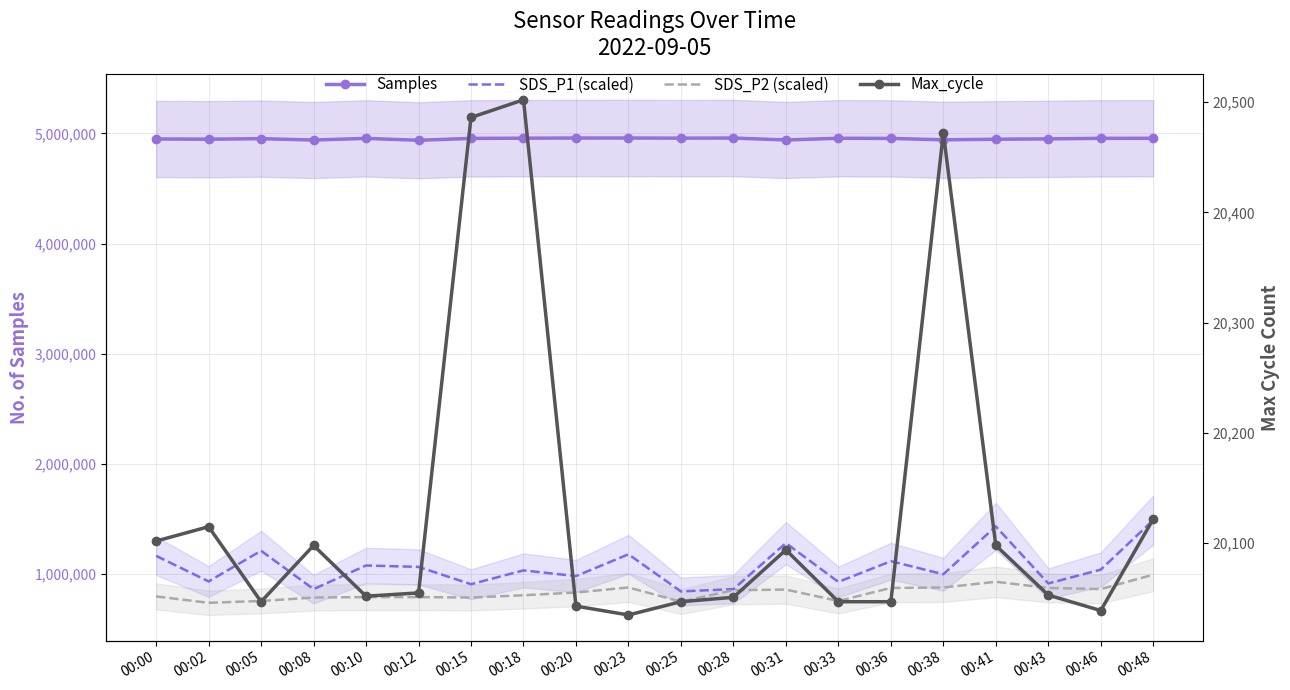

Rank the series at 00:15 from lowest to highest value.

Max_cycle, SDS_P2 (scaled), SDS_P1 (scaled), Samples